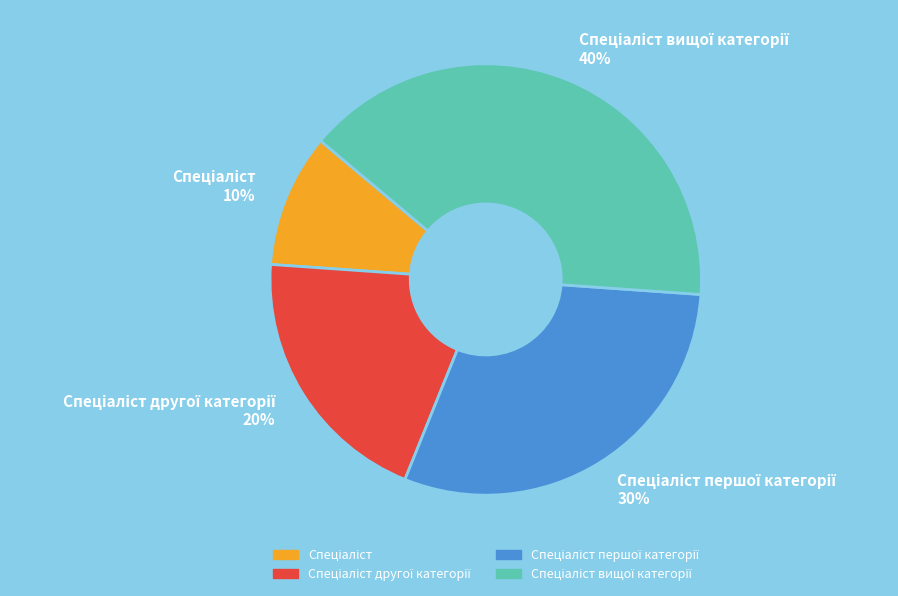

Is there any slice that represents more than half of the pie?

No